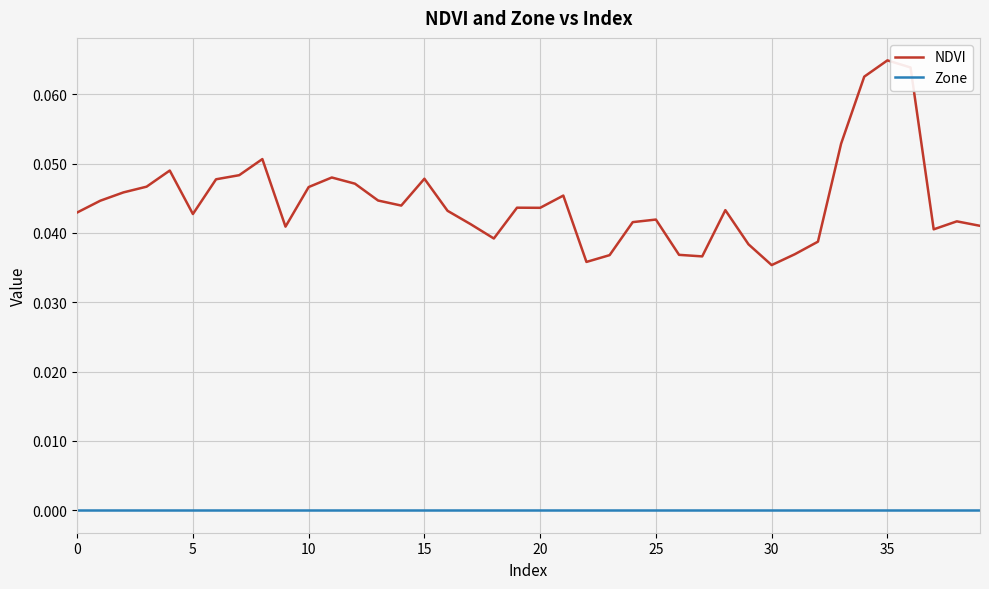

True or false: NDVI and Zone intersect in this chart.

False